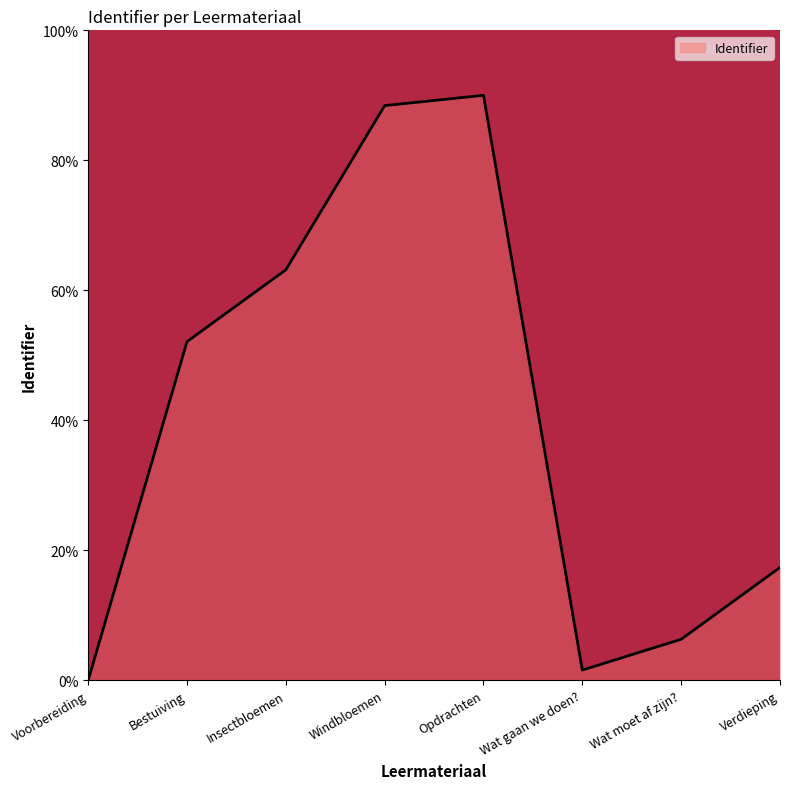

What position from the right is Voorbereiding?

8